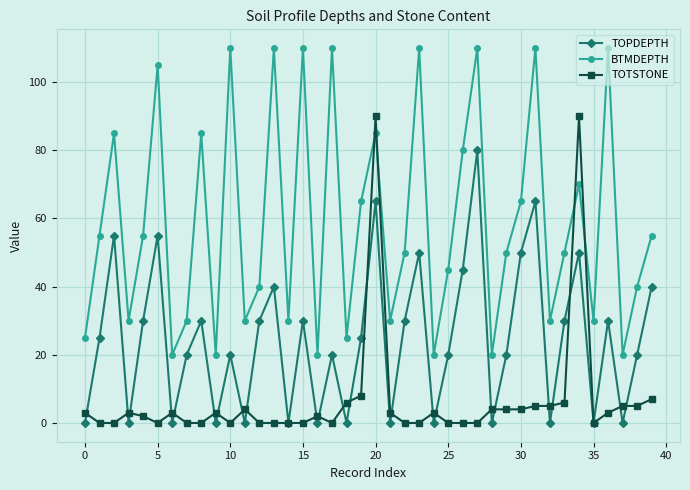

List the series in order of their peak value, lowest first.

TOPDEPTH, TOTSTONE, BTMDEPTH